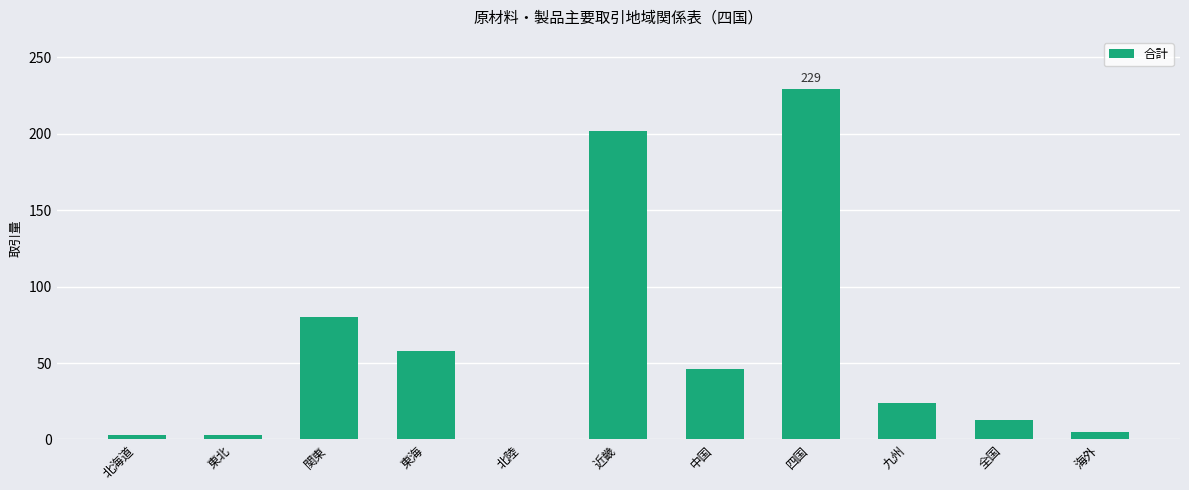

Reading left to right, what are all the values shown in this chart?

北海道=3	東北=3	関東=80	東海=58	北陸=0	近畿=202	中国=46	四国=229	九州=24	全国=13	海外=5